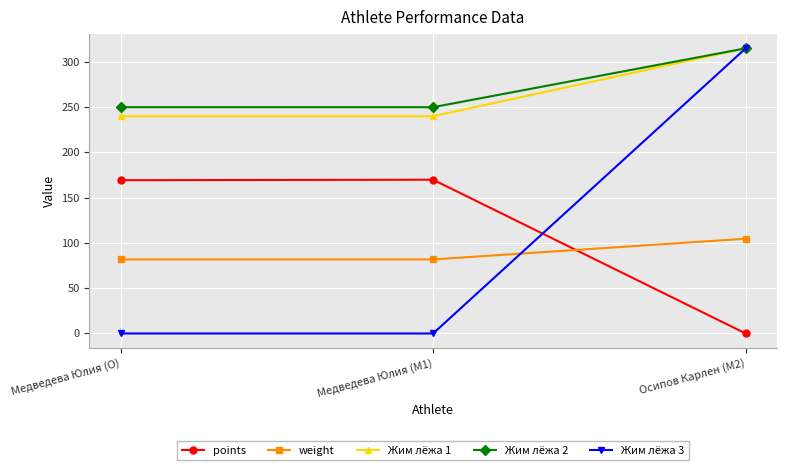

At which label does points reach its minimum?

Осипов Карлен (M2)